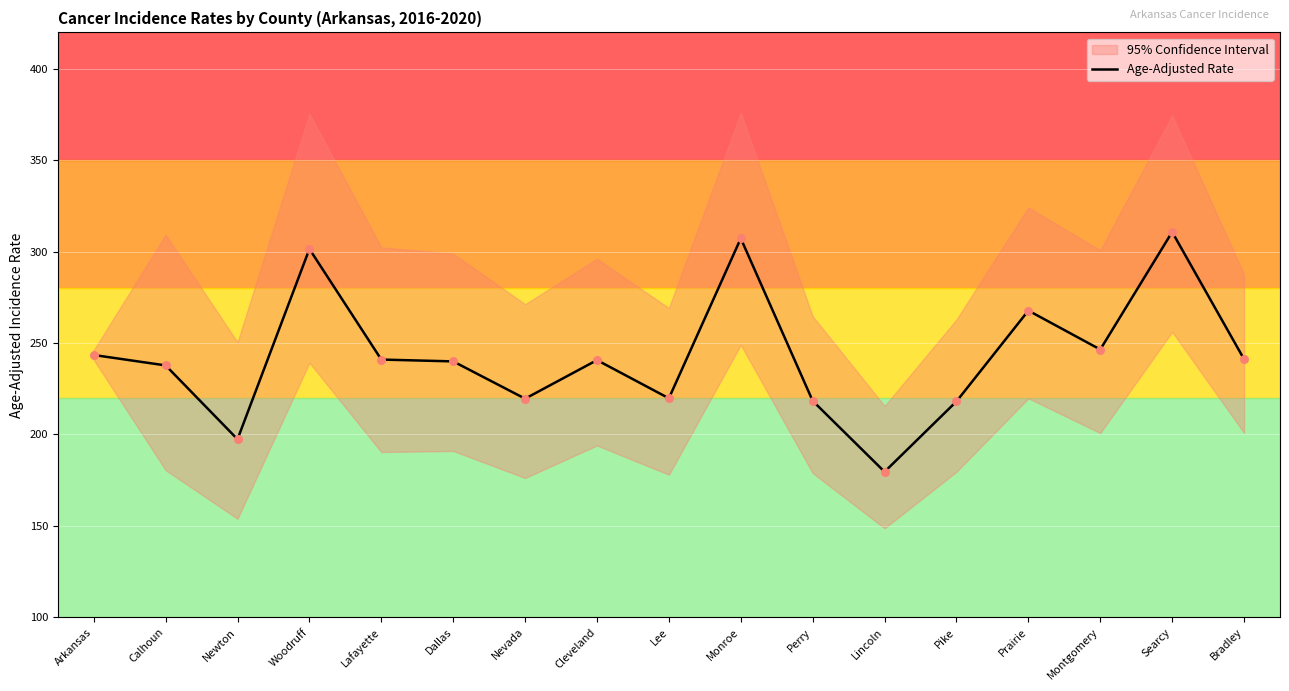

Between Searcy and Pike, which is larger?

Searcy